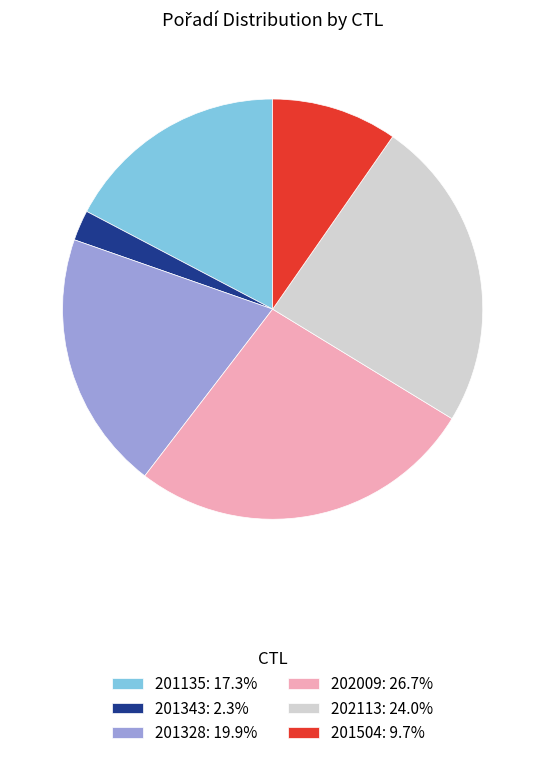

Count the number of slices in the pie.

6